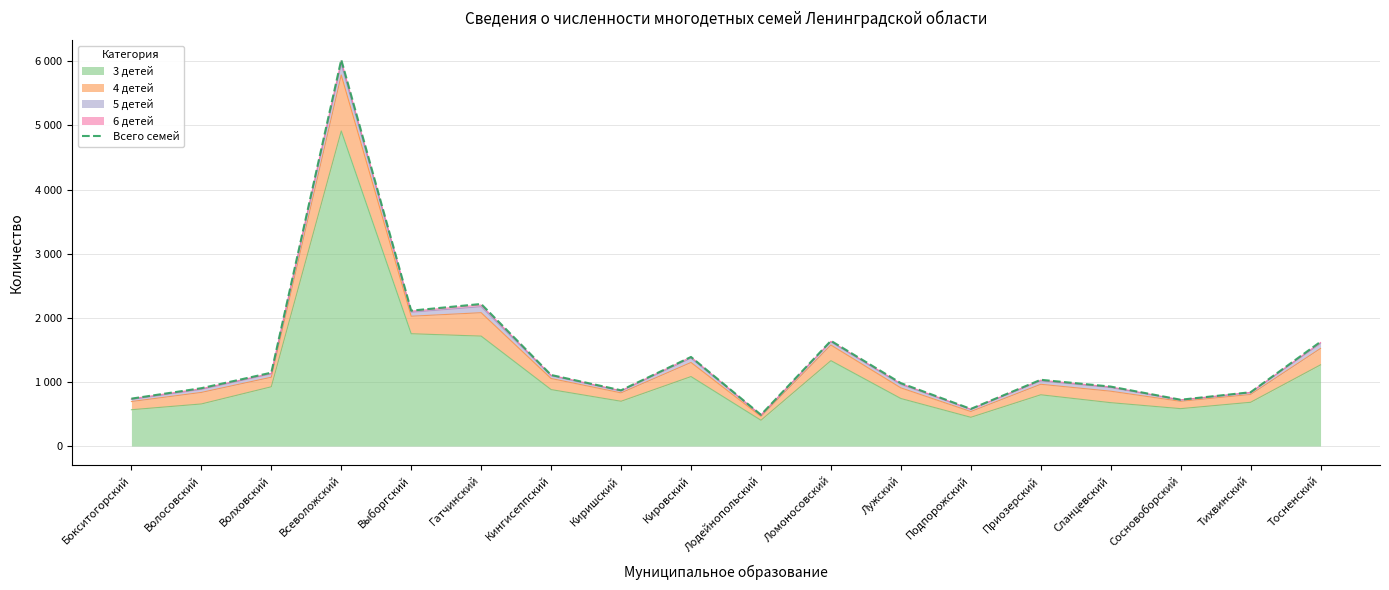

The value at Волосовский is 902. True or false?

True